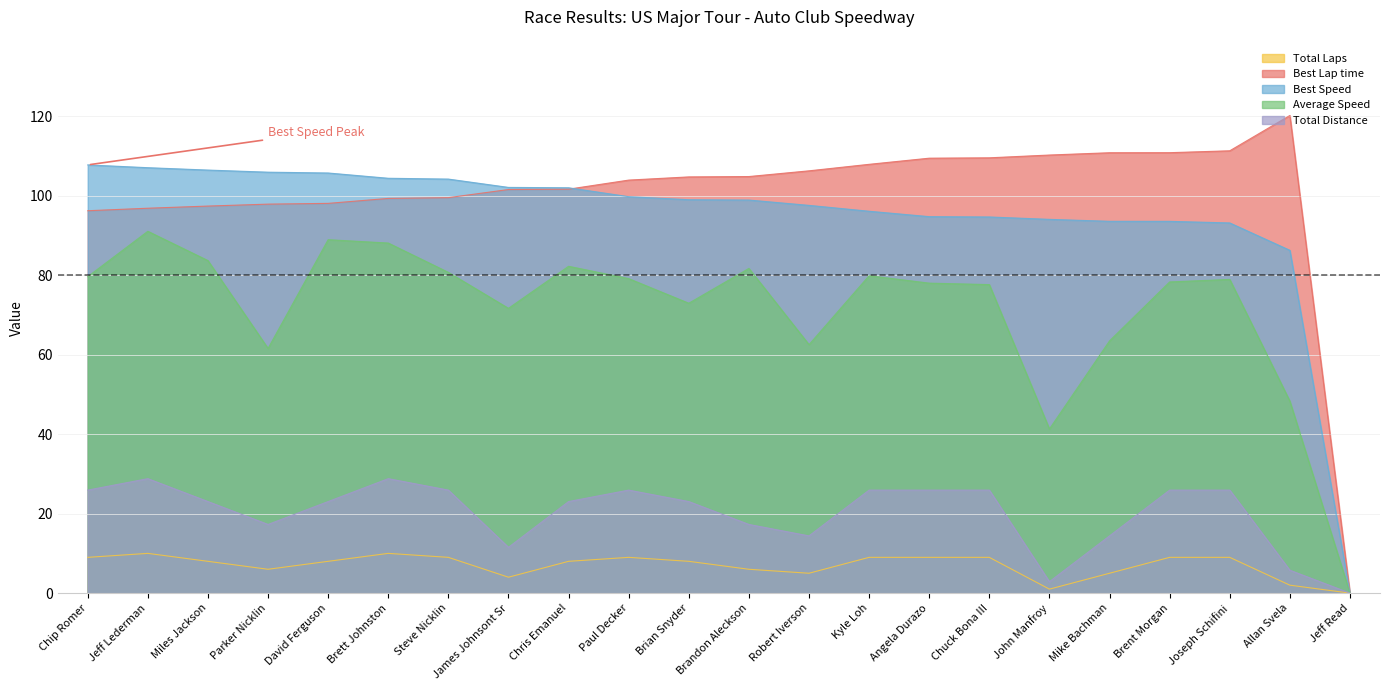

At how many categories does at least one series exceed 81?

21